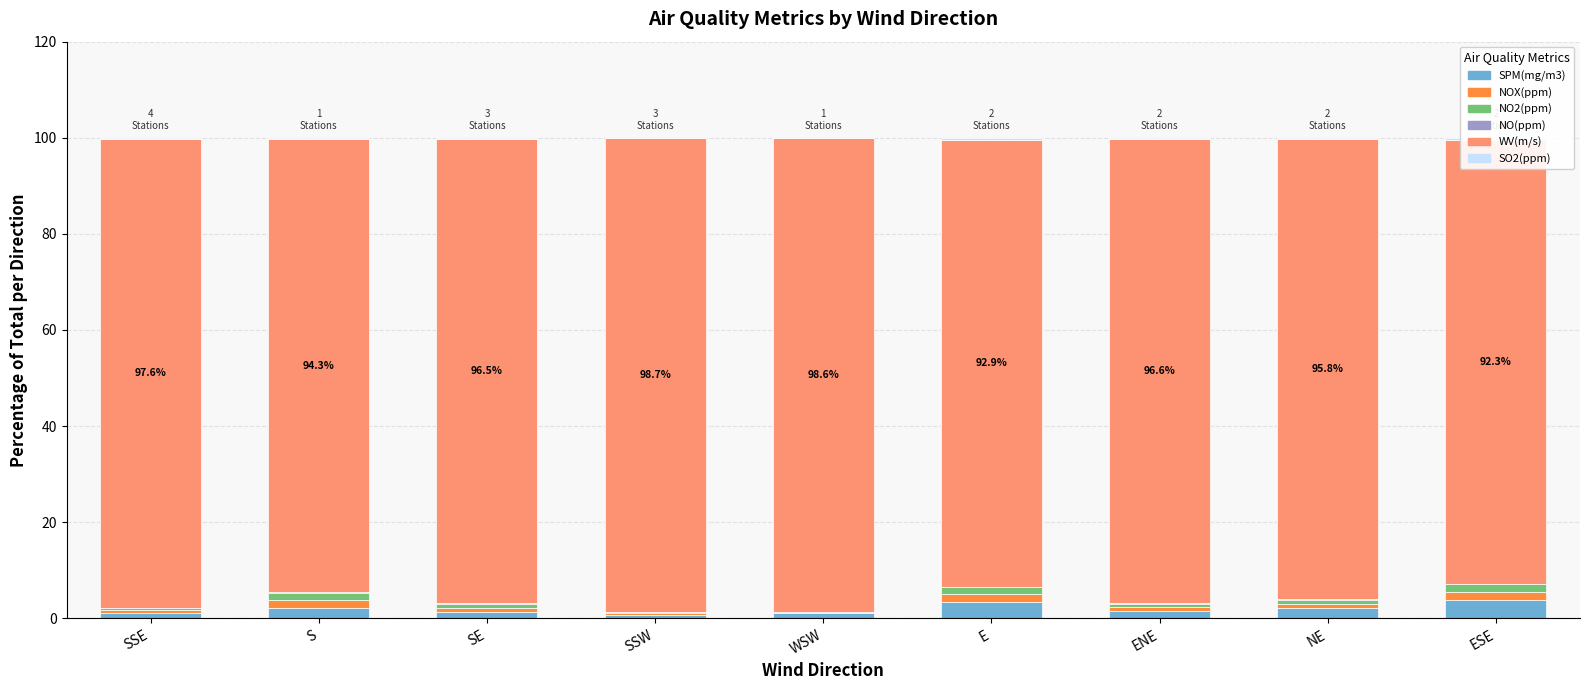

What is the sum of all SO2(ppm) values?

2.3